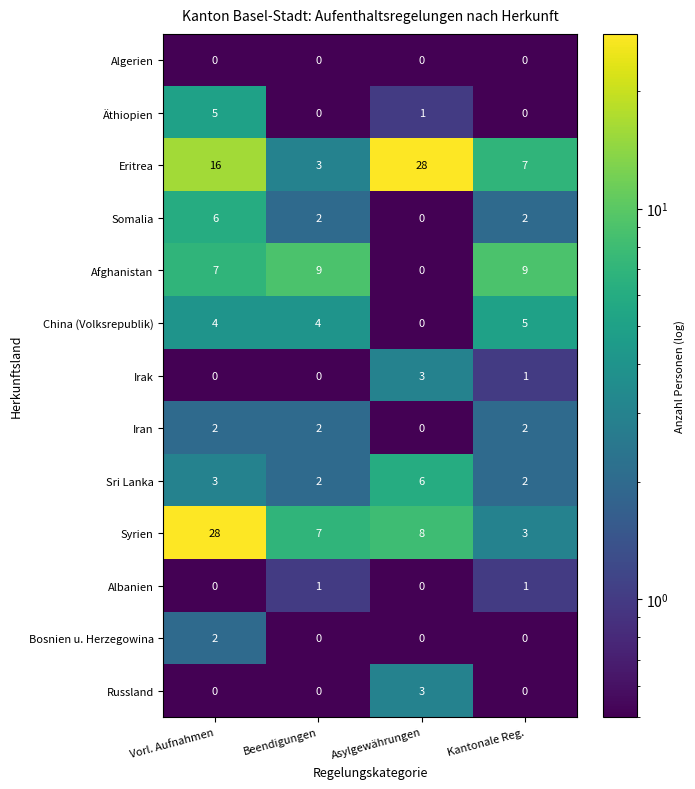

Which category has the highest value in the Somalia series?

Vorl. Aufnahmen